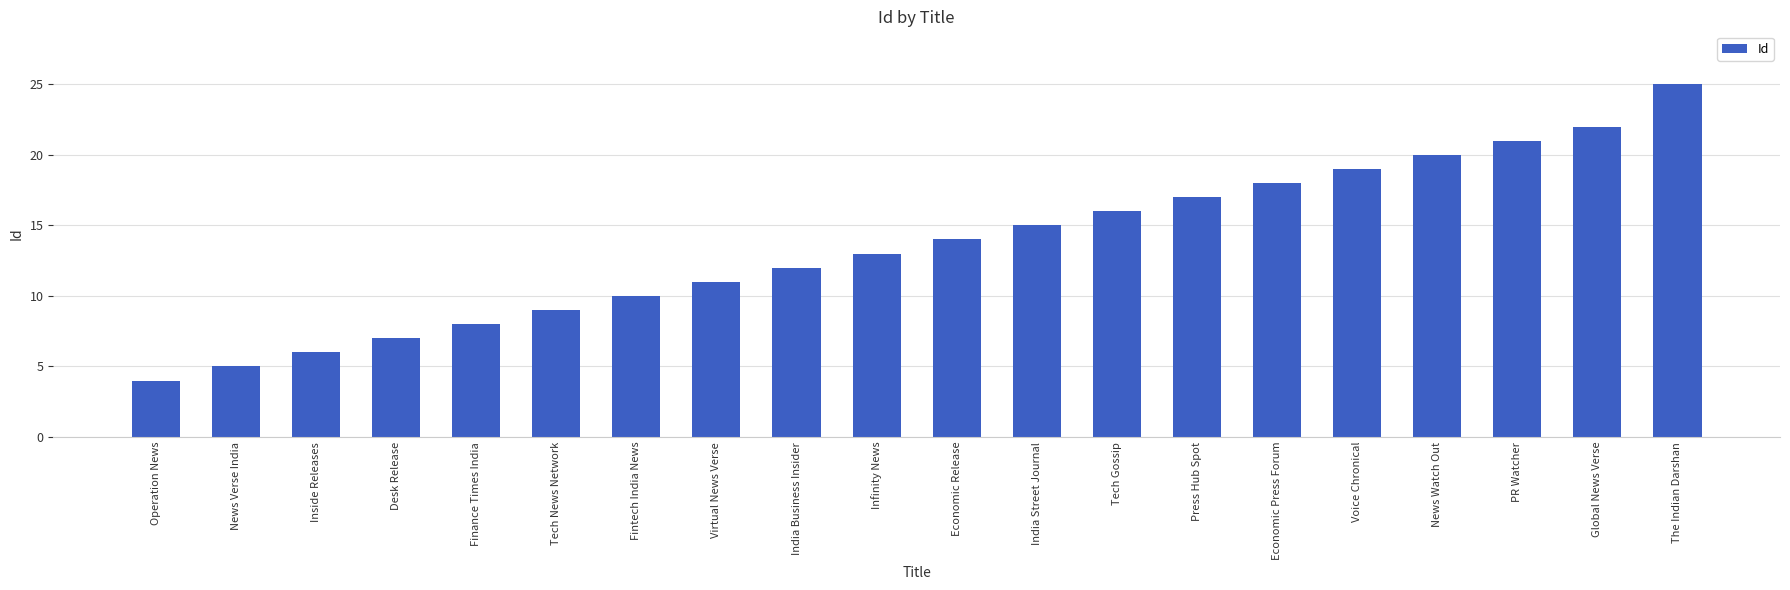

Reading left to right, extract all data points from this chart.

Operation News=4	News Verse India=5	Inside Releases=6	Desk Release=7	Finance Times India=8	Tech News Network=9	Fintech India News=10	Virtual News Verse=11	India Business Insider=12	Infinity News=13	Economic Release=14	India Street Journal=15	Tech Gossip=16	Press Hub Spot=17	Economic Press Forum=18	Voice Chronical=19	News Watch Out=20	PR Watcher=21	Global News Verse=22	The Indian Darshan=25